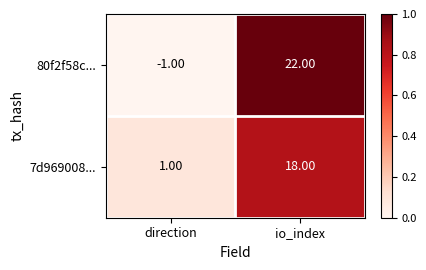

What is the average value of the 7d969008... series?

10